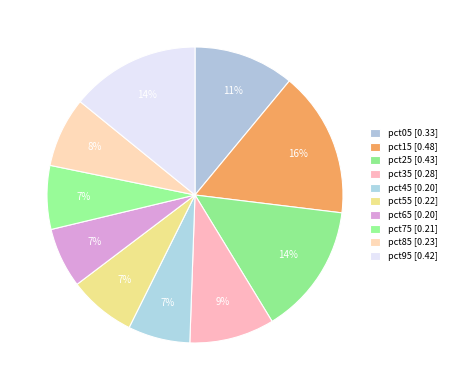

Between pct65 and pct95, which is larger?

pct95